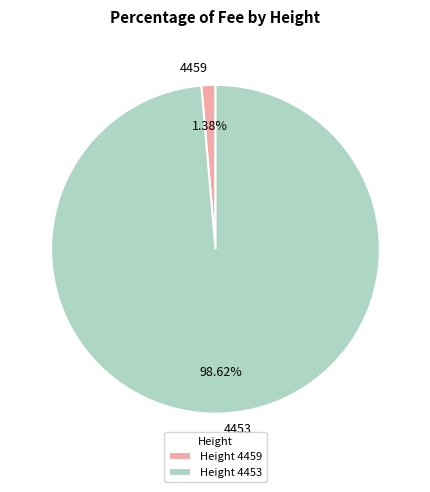

Between 4459 and 4453, which is larger?

4453